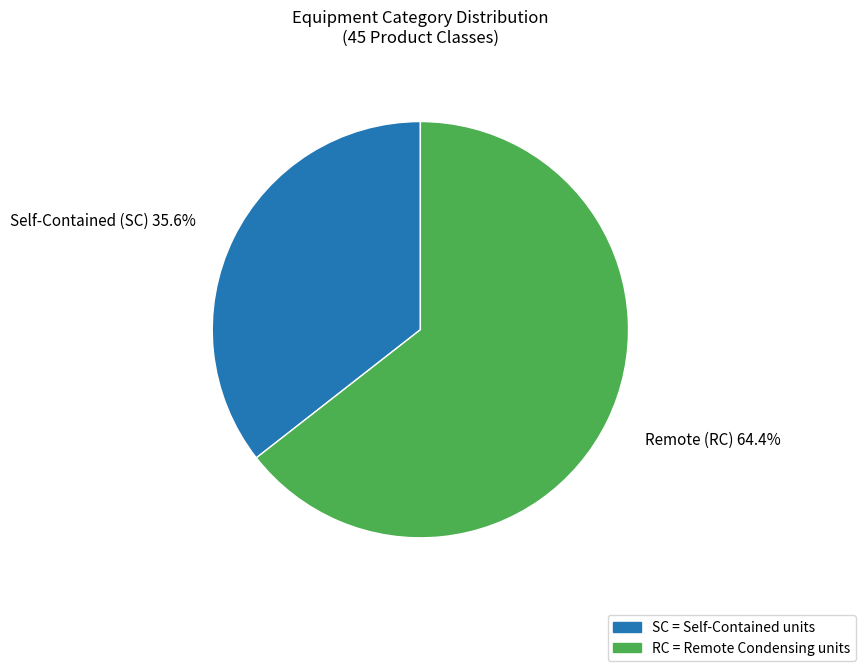

Is there a majority slice in this chart?

Yes